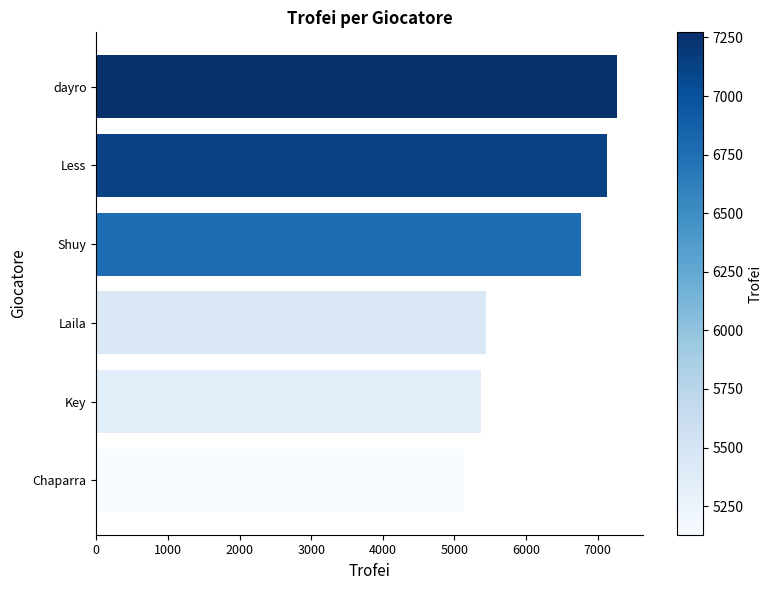

What is the label of the 5th bar from the bottom?

Less